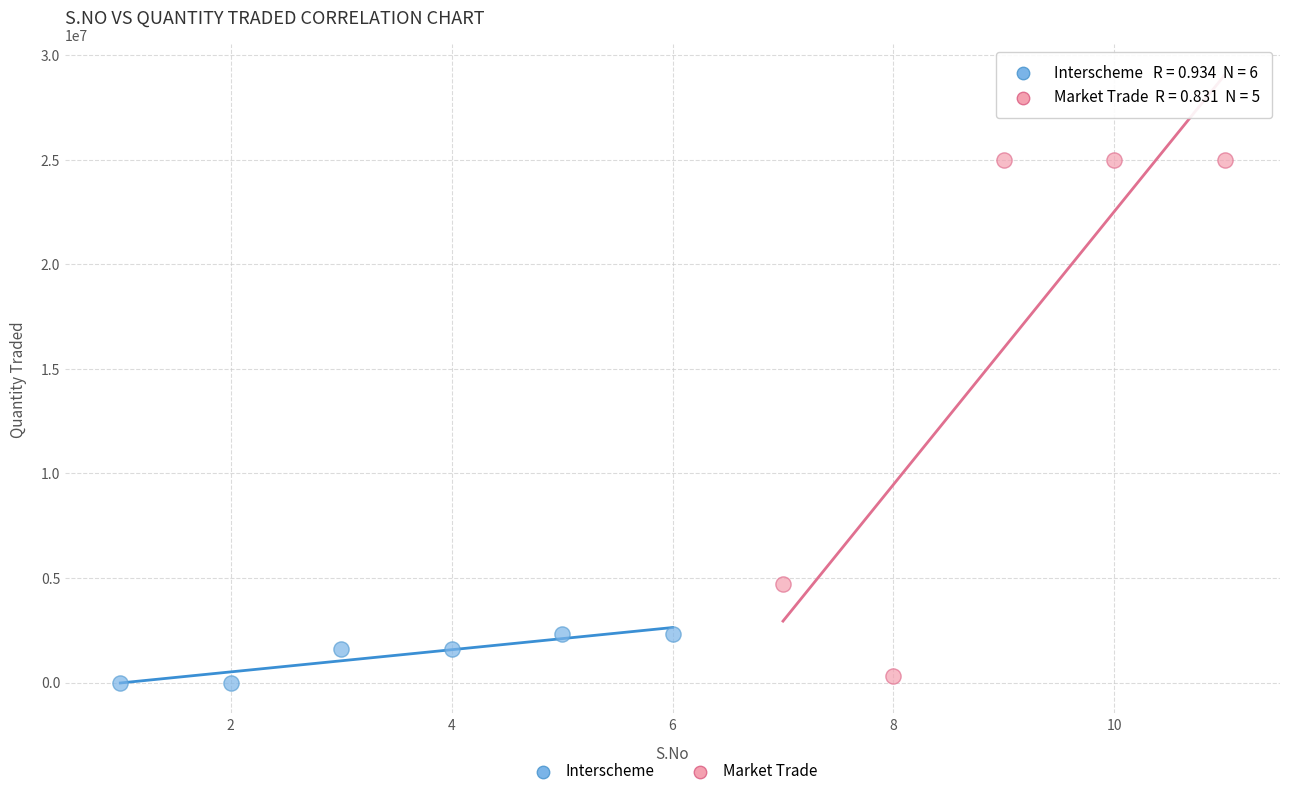

Which series reaches the maximum Y coordinate?

Market Trade